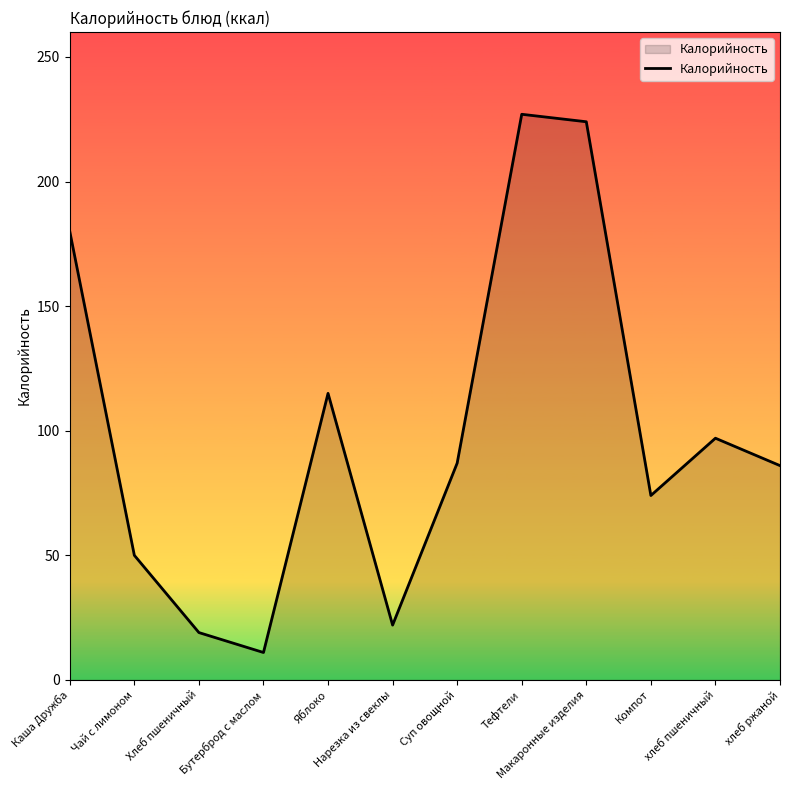

How many categories are shown in the chart?

12